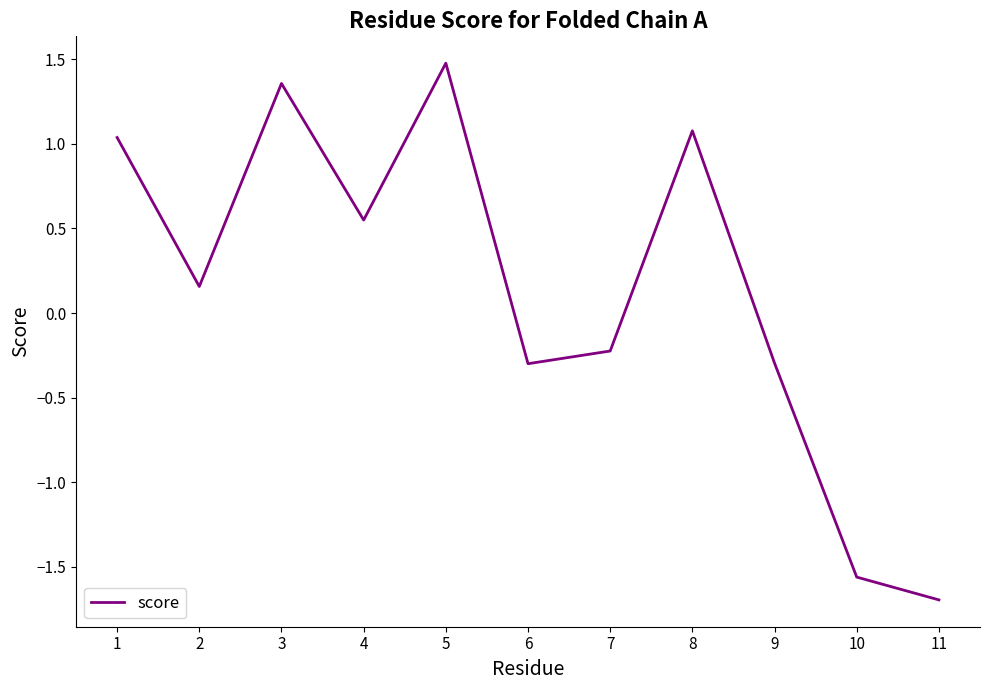

Between 5 and 10, which is larger?

5